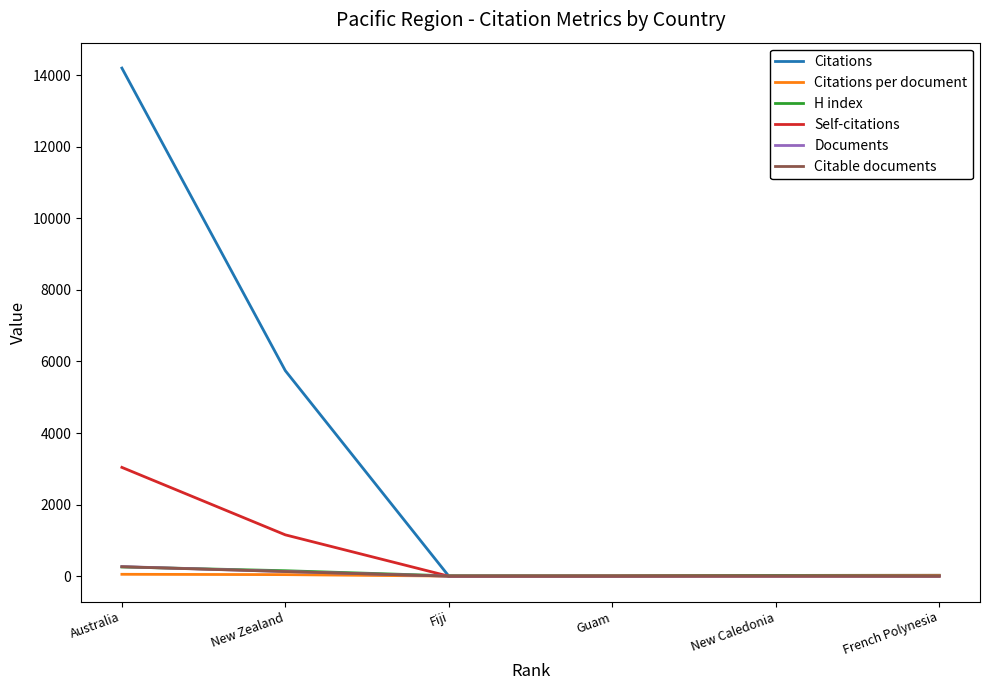

What is the difference between the H index values at New Zealand and New Caledonia?

132.0